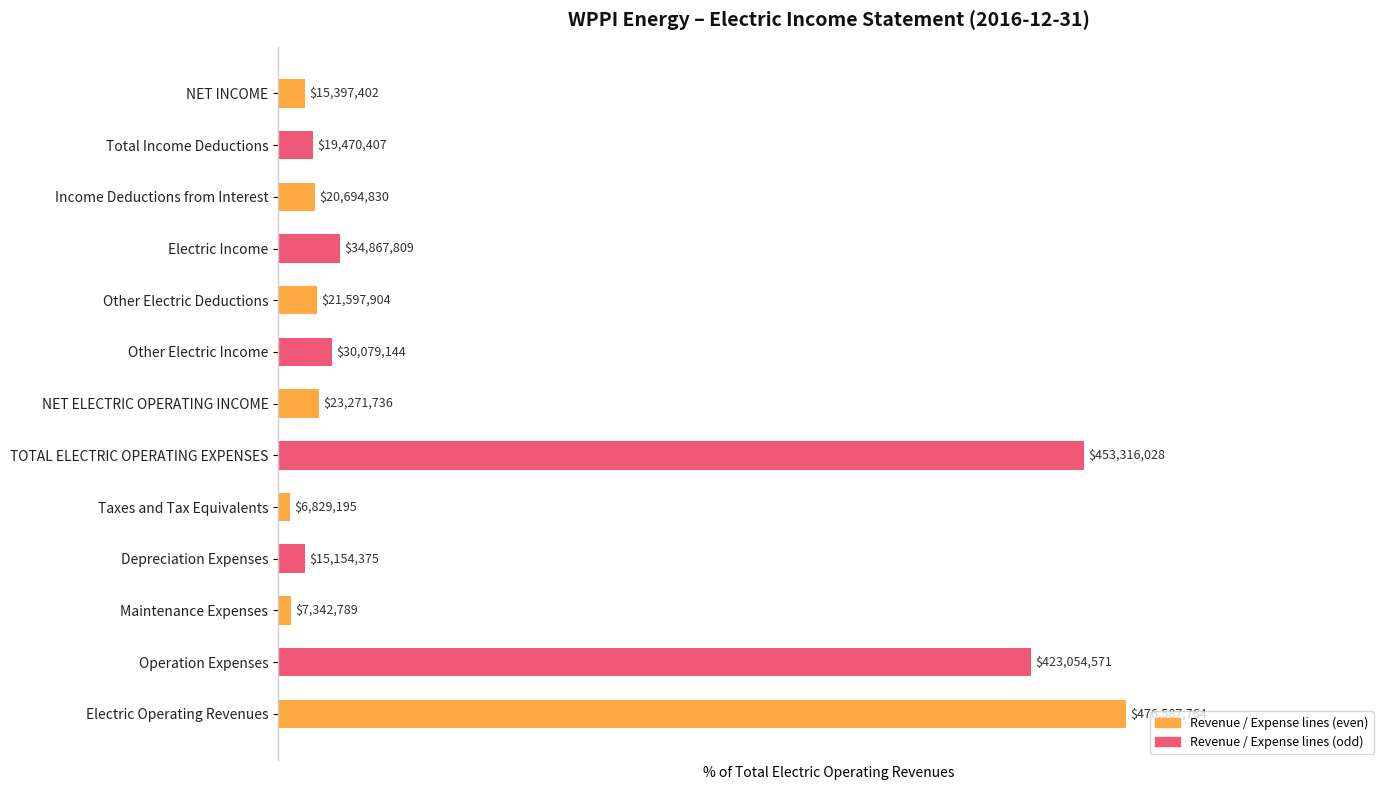

How many bars are there in total?

13